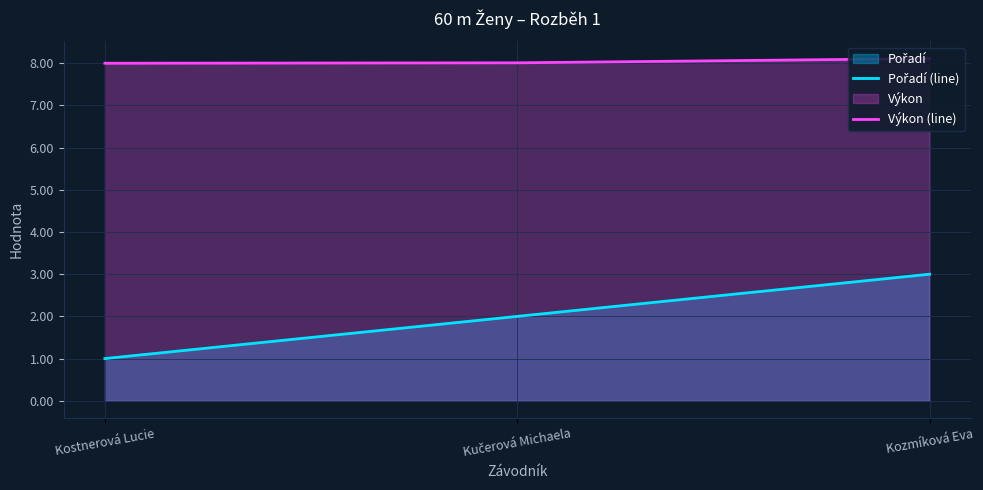

True or false: Pořadí (line) has a value of 3.0 at Kozmíková Eva.

True